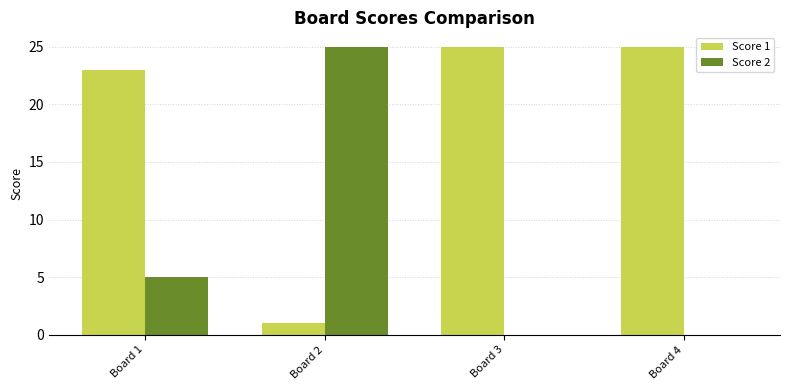

How many Score 2 values are between 0 and 25?

4